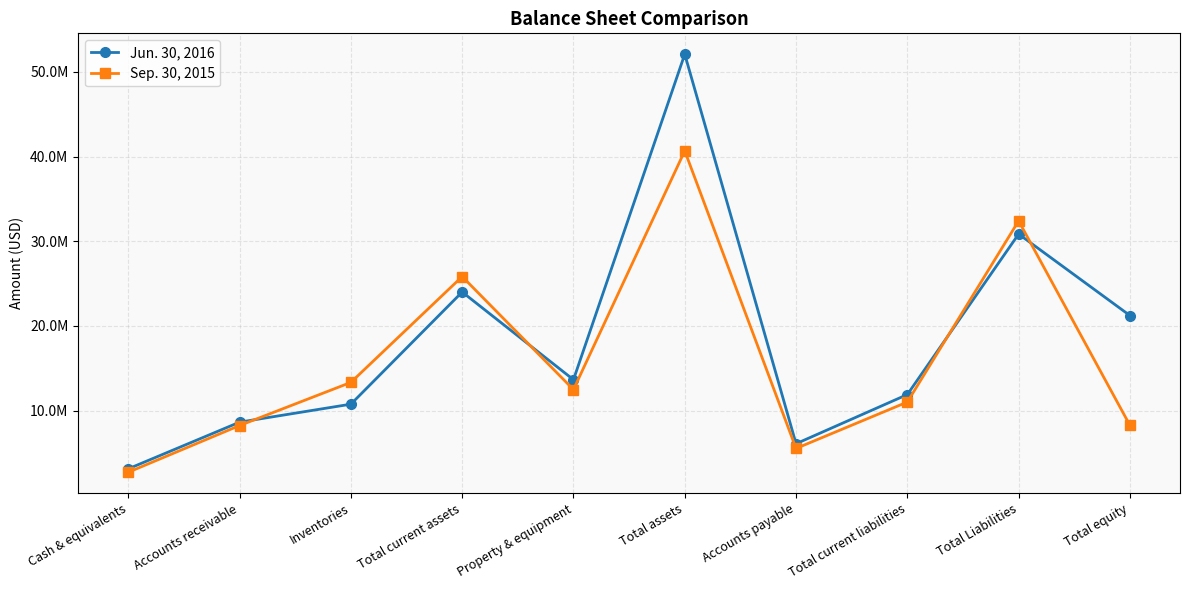

What are all the series names shown in the legend?

Jun. 30, 2016, Sep. 30, 2015